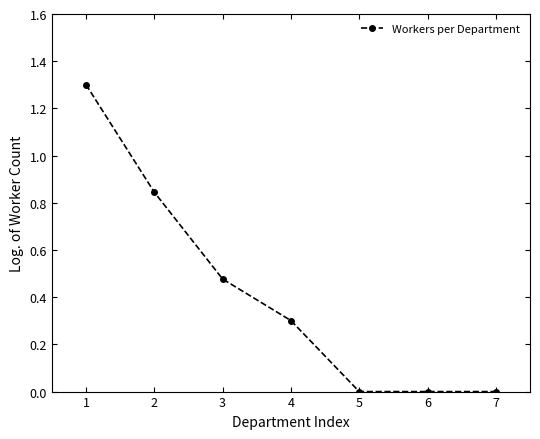

Count the number of data series in this chart.

1